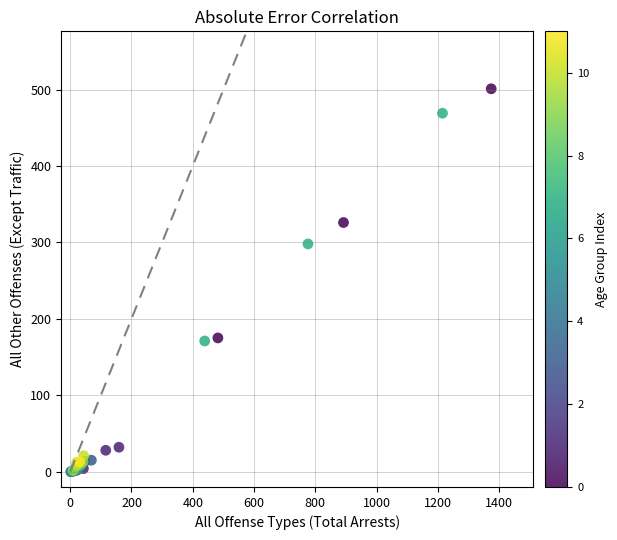

What Y value in the scatter plot is closest to 250?

298